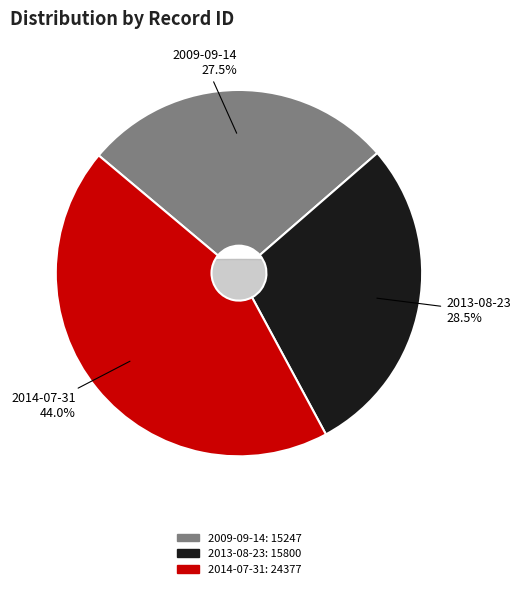

To the nearest percent, what portion does 2009-09-14 represent?

28%